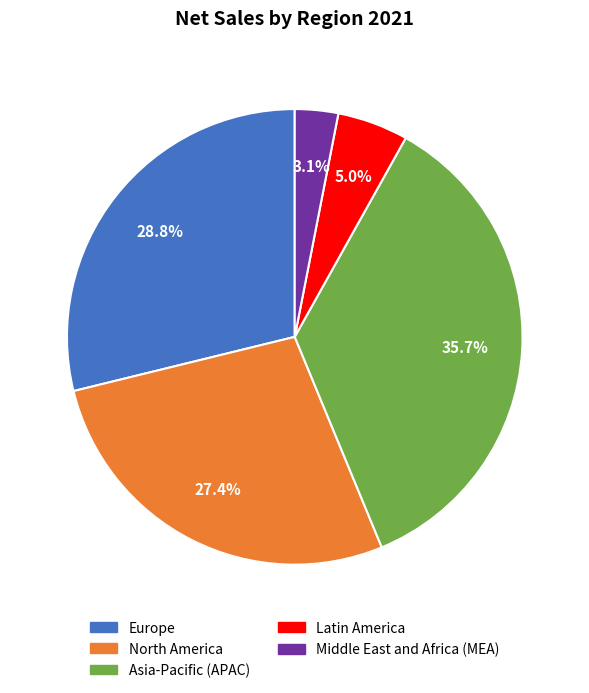

Count the number of slices in the pie.

5